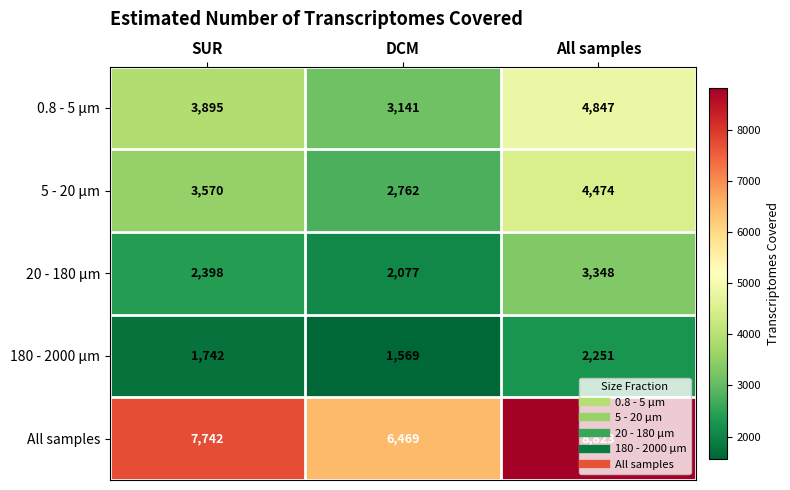

List the series in order of their peak value, lowest first.

180 - 2000 µm, 20 - 180 µm, 5 - 20 µm, 0.8 - 5 µm, All samples